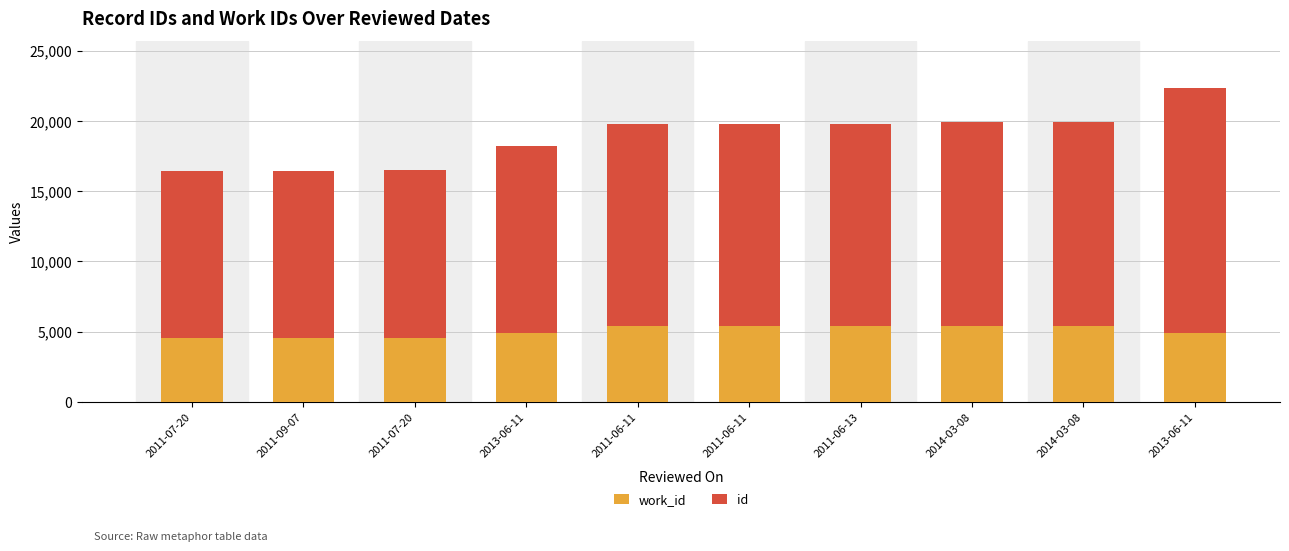

How many distinct data groups are displayed?

2